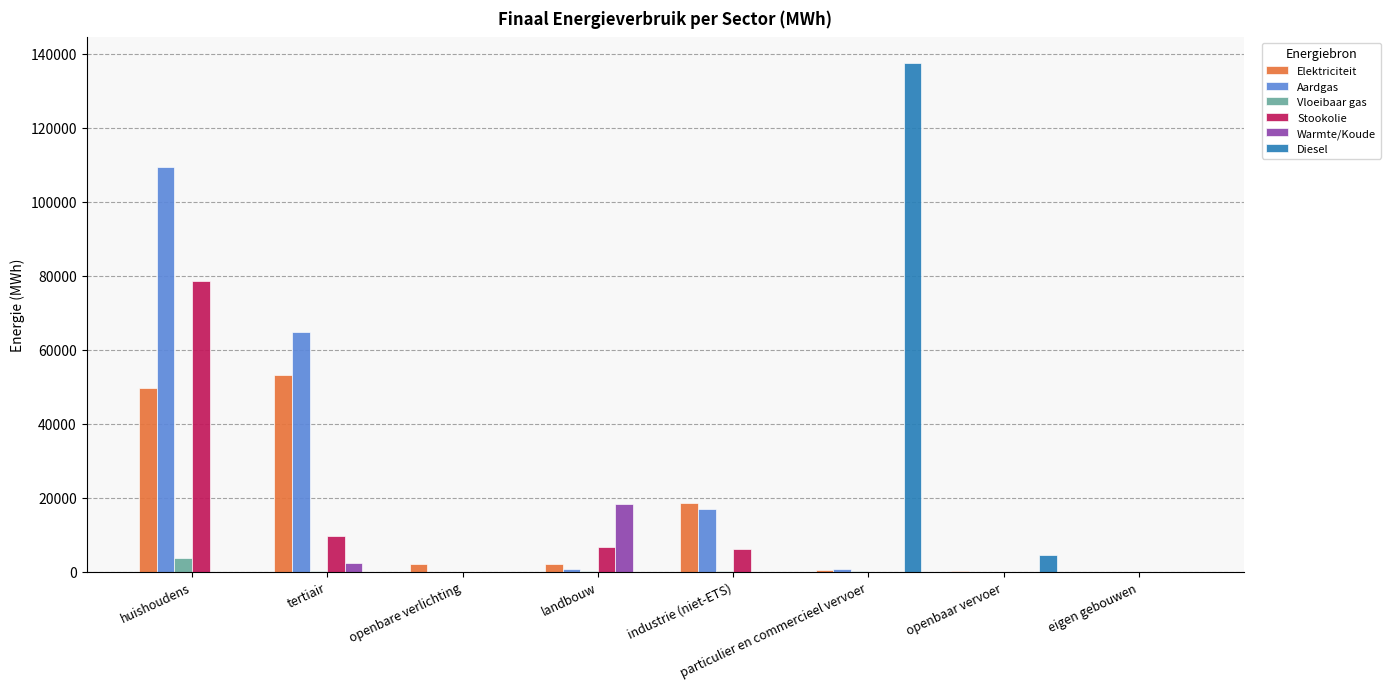

What are all the series names shown in the legend?

Elektriciteit, Aardgas, Vloeibaar gas, Stookolie, Warmte/Koude, Diesel